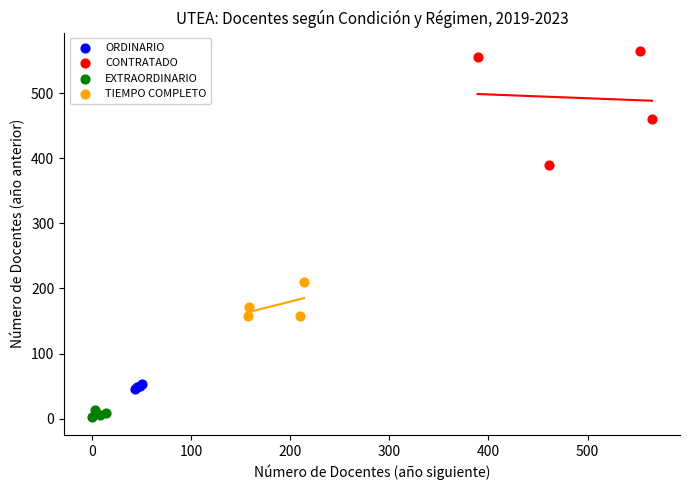

Which series has the widest spread of Y values?

CONTRATADO